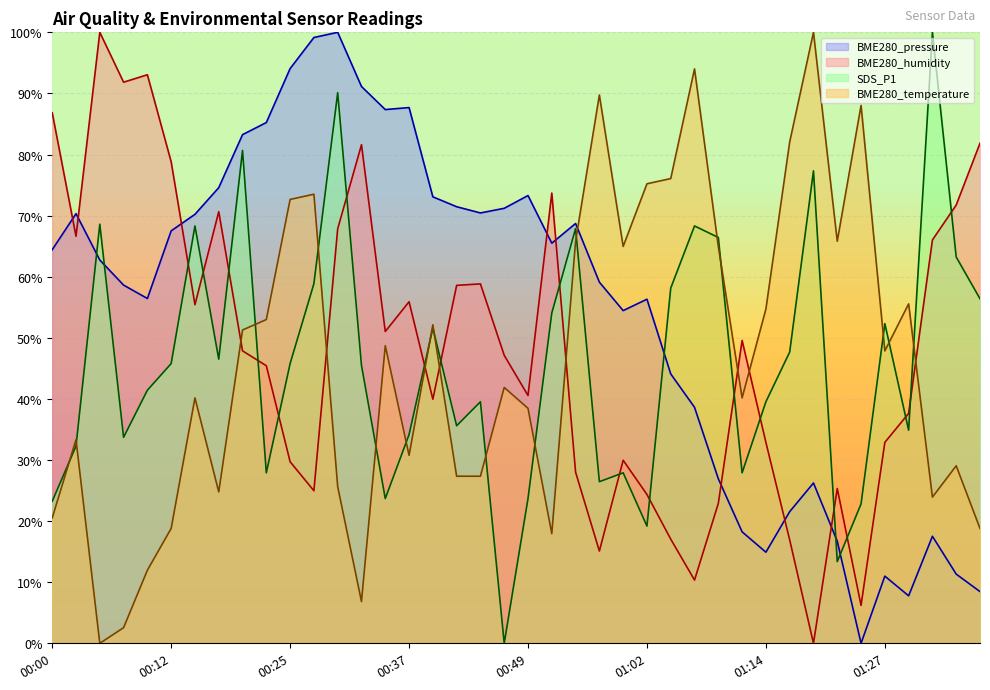

True or false: BME280_pressure has more than 2 interior local peaks.

True